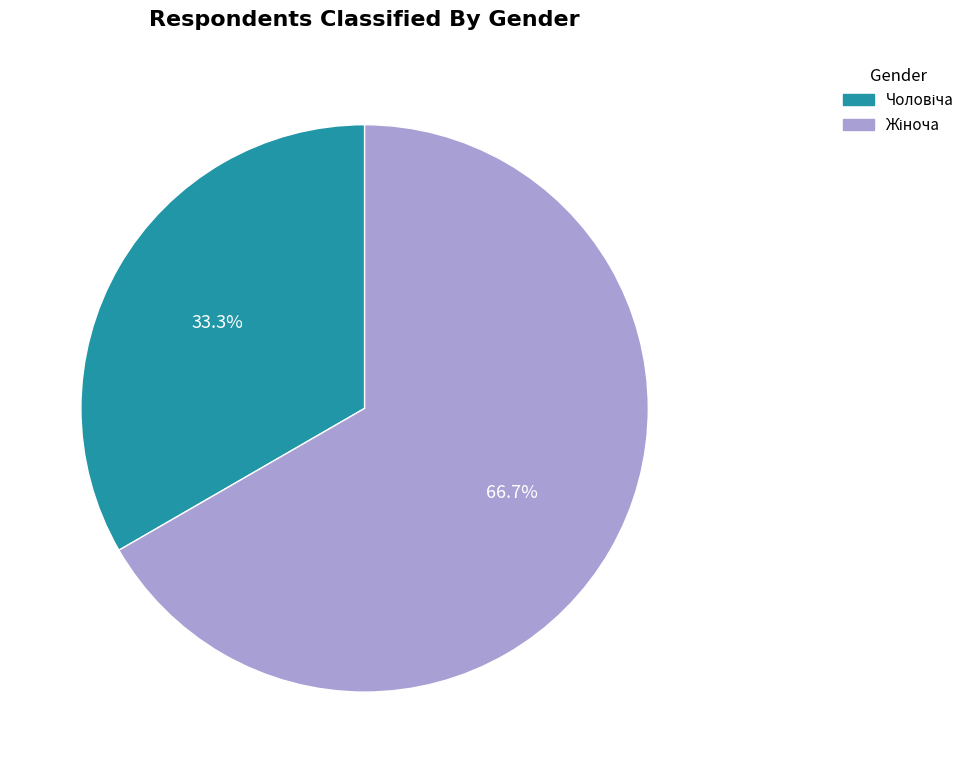

Is there any slice that represents more than half of the pie?

Yes